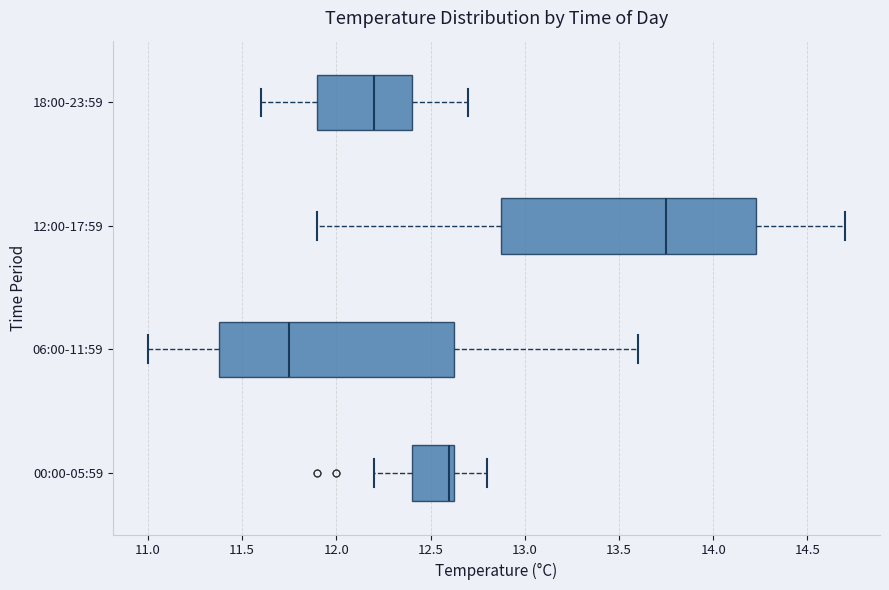

Reading bottom to top, read every box against the x-axis: the position of its median line, the range the box covers, and the ends of its whiskers. The values are not printed on the chart, so give them approximately, as read against the axis.

00:00-05:59: median 12.60, box 12.40 to 12.65, whiskers 12.20 to 12.80
06:00-11:59: median 11.75, box 11.40 to 12.65, whiskers 11.00 to 13.60
12:00-17:59: median 13.75, box 12.90 to 14.25, whiskers 11.90 to 14.70
18:00-23:59: median 12.20, box 11.90 to 12.40, whiskers 11.60 to 12.70